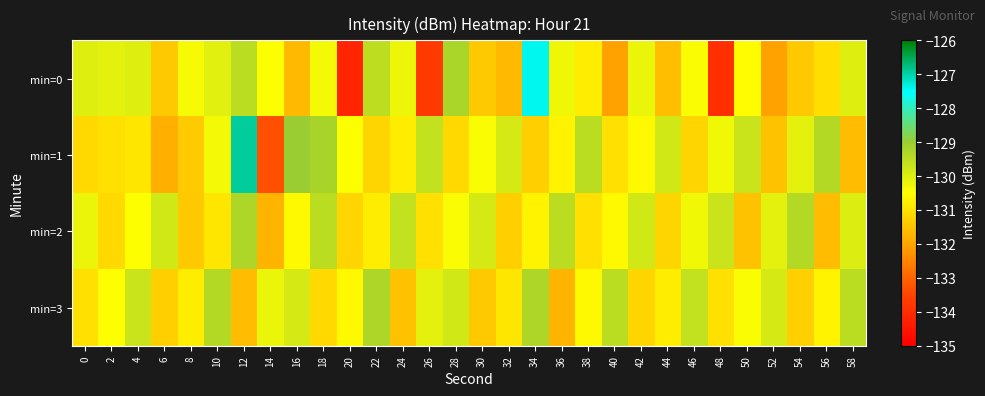

At which category is the sum across all series the highest?

12